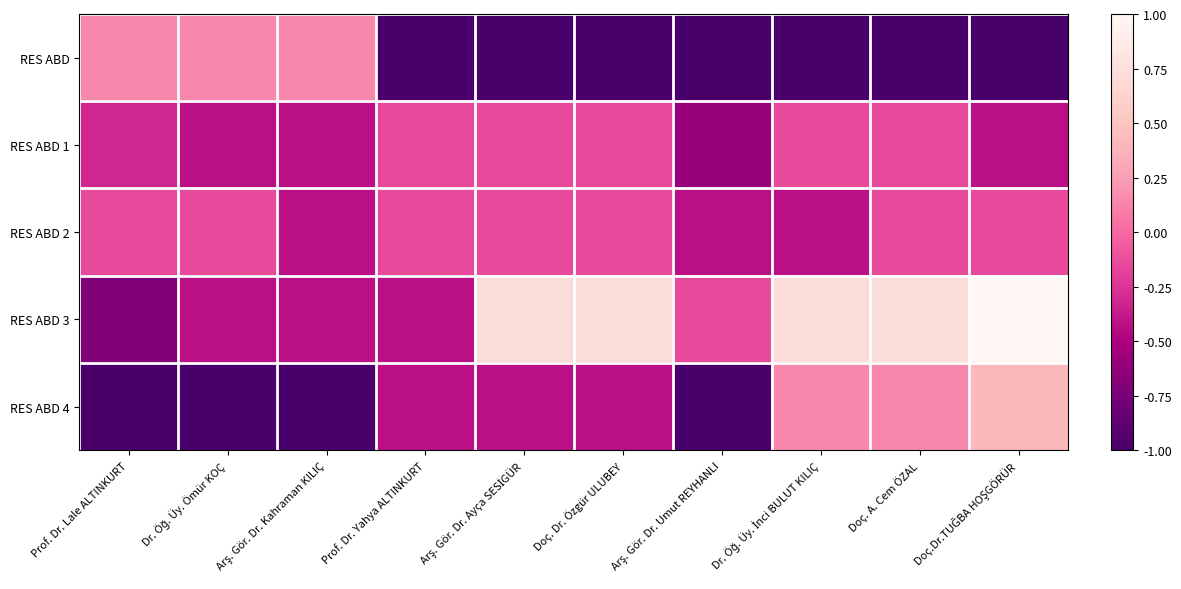

Reading right to left, extract all data points from this chart.

RES ABD: Doç.Dr.TUĞBA HOŞGÖRÜR=-1.0	Doç. A. Cem ÖZAL=-1.0	Dr. Öğ. Üy. İnci BULUT KILIÇ=-1.0	Arş. Gör. Dr. Umut REYHANLI=-1.0	Doç. Dr. Özgür ULUBEY=-1.0	Arş. Gör. Dr. Ayça SESİGÜR=-1.0	Prof. Dr. Yahya ALTINKURT=-1.0	Arş. Gör. Dr. Kahraman KILIÇ=0.1	Dr. Öğ. Üy. Ömür KOÇ=0.1	Prof. Dr. Lale ALTINKURT=0.1
RES ABD 1: Doç.Dr.TUĞBA HOŞGÖRÜR=-0.4	Doç. A. Cem ÖZAL=-0.1	Dr. Öğ. Üy. İnci BULUT KILIÇ=-0.1	Arş. Gör. Dr. Umut REYHANLI=-0.6	Doç. Dr. Özgür ULUBEY=-0.1	Arş. Gör. Dr. Ayça SESİGÜR=-0.1	Prof. Dr. Yahya ALTINKURT=-0.1	Arş. Gör. Dr. Kahraman KILIÇ=-0.4	Dr. Öğ. Üy. Ömür KOÇ=-0.4	Prof. Dr. Lale ALTINKURT=-0.3
RES ABD 2: Doç.Dr.TUĞBA HOŞGÖRÜR=-0.1	Doç. A. Cem ÖZAL=-0.1	Dr. Öğ. Üy. İnci BULUT KILIÇ=-0.4	Arş. Gör. Dr. Umut REYHANLI=-0.4	Doç. Dr. Özgür ULUBEY=-0.1	Arş. Gör. Dr. Ayça SESİGÜR=-0.1	Prof. Dr. Yahya ALTINKURT=-0.1	Arş. Gör. Dr. Kahraman KILIÇ=-0.4	Dr. Öğ. Üy. Ömür KOÇ=-0.1	Prof. Dr. Lale ALTINKURT=-0.1
RES ABD 3: Doç.Dr.TUĞBA HOŞGÖRÜR=1.0	Doç. A. Cem ÖZAL=0.7	Dr. Öğ. Üy. İnci BULUT KILIÇ=0.7	Arş. Gör. Dr. Umut REYHANLI=-0.1	Doç. Dr. Özgür ULUBEY=0.7	Arş. Gör. Dr. Ayça SESİGÜR=0.7	Prof. Dr. Yahya ALTINKURT=-0.4	Arş. Gör. Dr. Kahraman KILIÇ=-0.4	Dr. Öğ. Üy. Ömür KOÇ=-0.4	Prof. Dr. Lale ALTINKURT=-0.7
RES ABD 4: Doç.Dr.TUĞBA HOŞGÖRÜR=0.4	Doç. A. Cem ÖZAL=0.1	Dr. Öğ. Üy. İnci BULUT KILIÇ=0.1	Arş. Gör. Dr. Umut REYHANLI=-1.0	Doç. Dr. Özgür ULUBEY=-0.4	Arş. Gör. Dr. Ayça SESİGÜR=-0.4	Prof. Dr. Yahya ALTINKURT=-0.4	Arş. Gör. Dr. Kahraman KILIÇ=-1.0	Dr. Öğ. Üy. Ömür KOÇ=-1.0	Prof. Dr. Lale ALTINKURT=-1.0